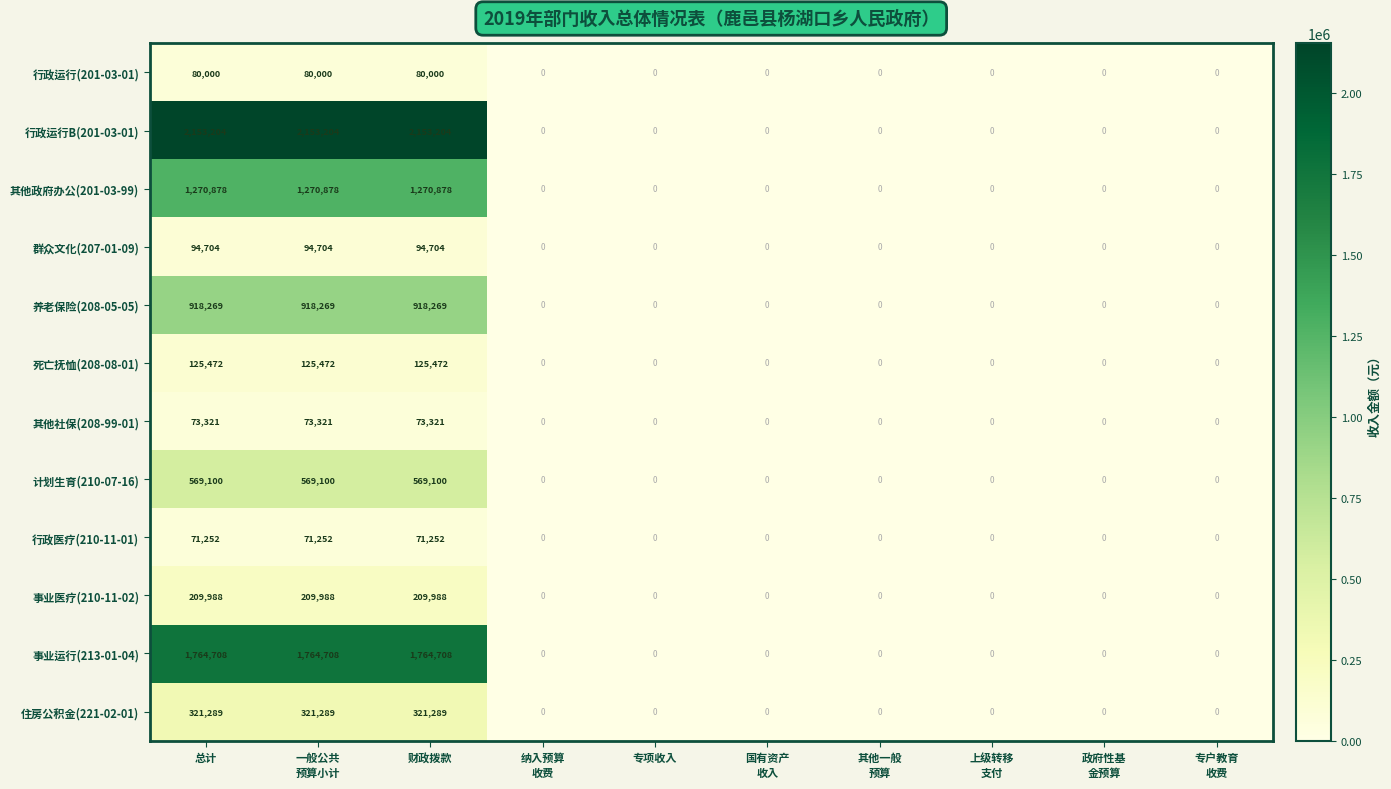

What is the highest value of the 行政医疗(210-11-01) series?

71252